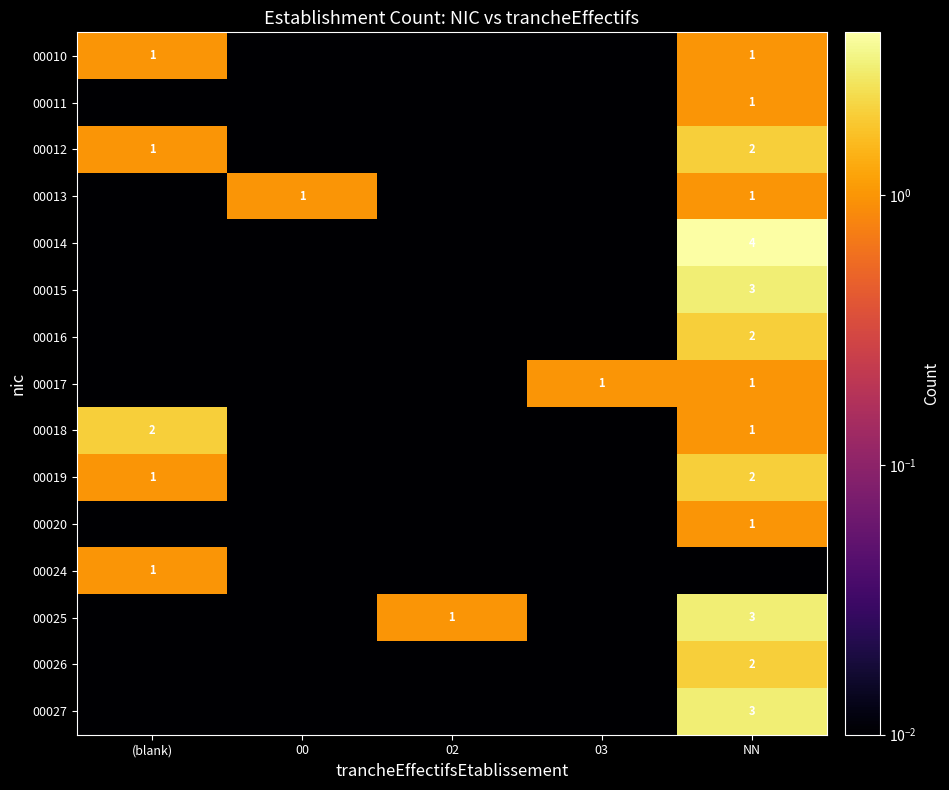

List the labels in order of 00020 value, smallest first.

(blank), 00, 02, 03, NN